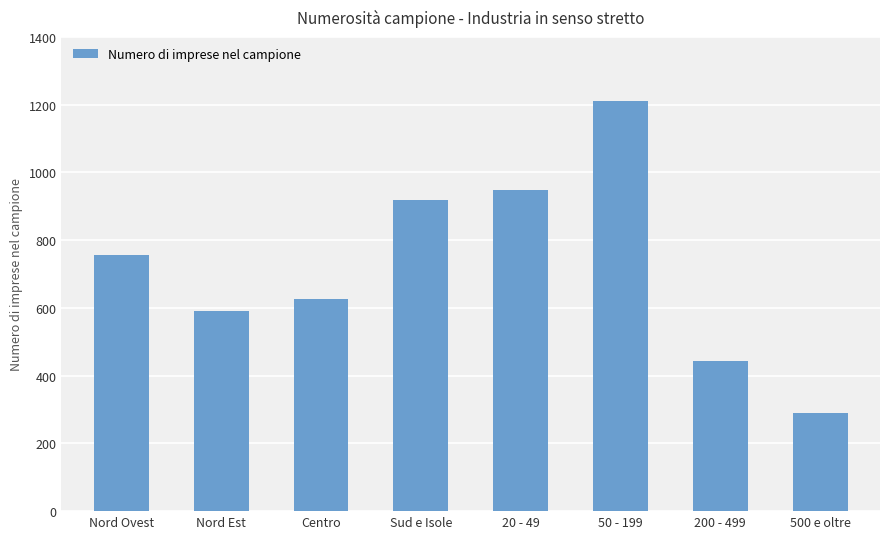

What is the sum of the values at 200 - 499 and Nord Ovest?

1199